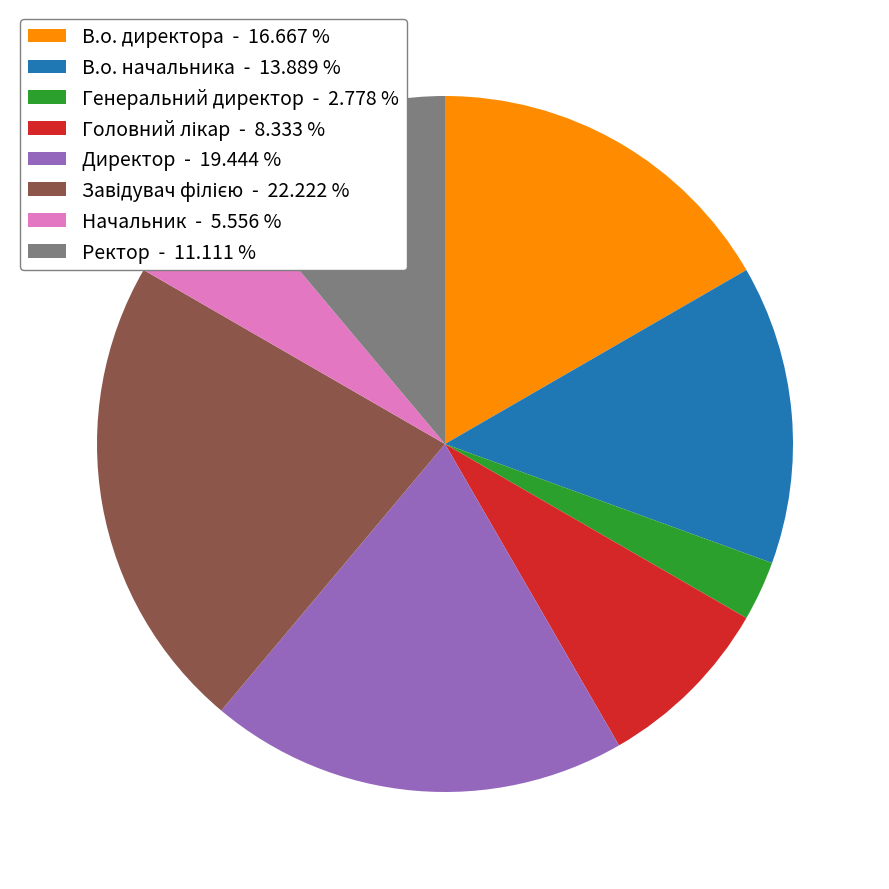

Does any single category account for the majority?

No